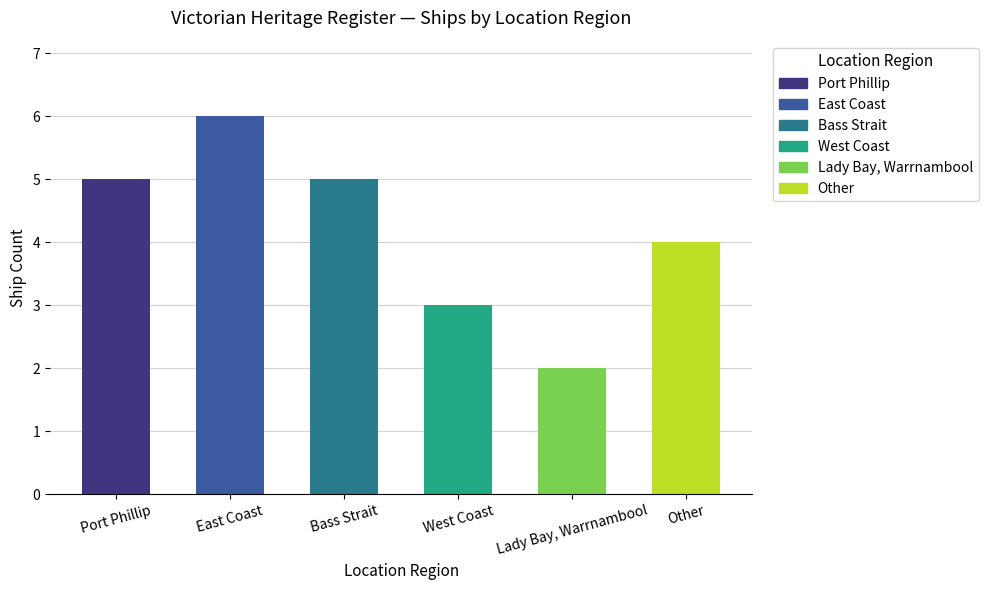

The chart shows a value of 5 at Bass Strait. True or false?

True